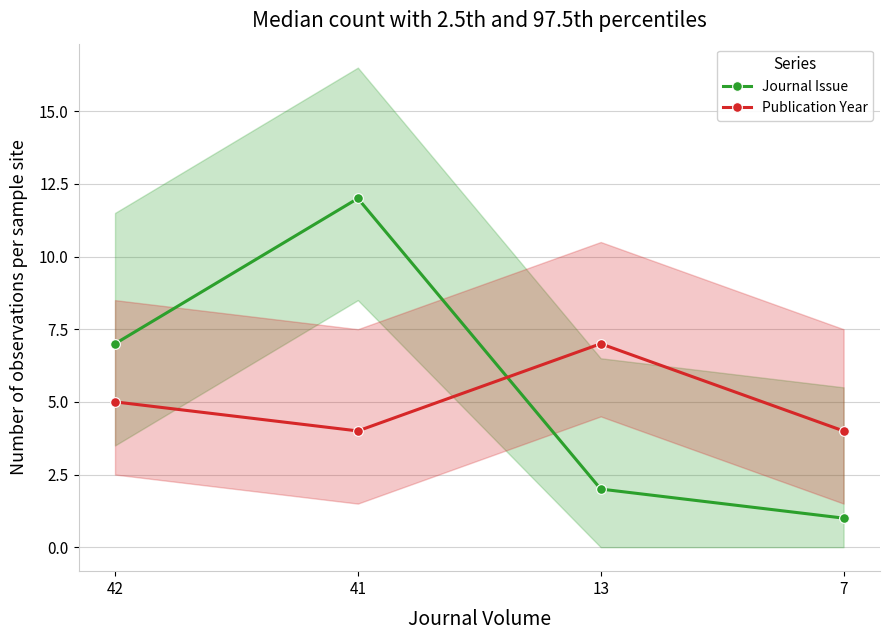

What is the total value across all series at 13?

9